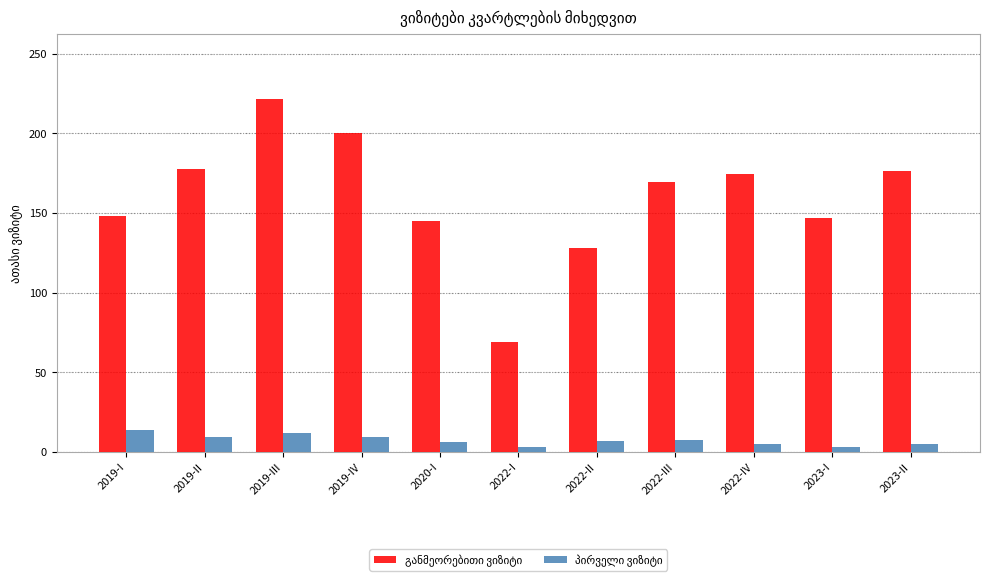

Which category has the highest value across all series?

2019-III